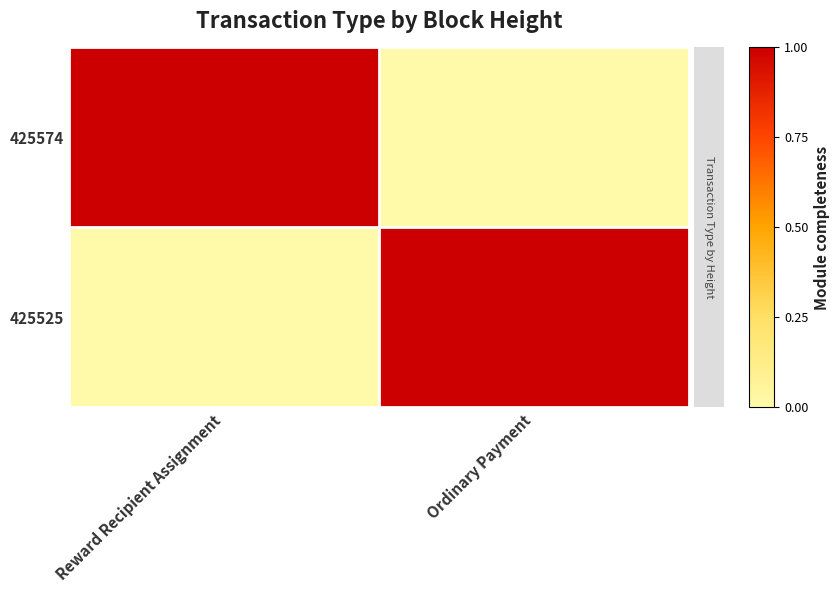

Reading left to right, what are all the values shown in this chart?

425574: Reward Recipient Assignment=1	Ordinary Payment=0
425525: Reward Recipient Assignment=0	Ordinary Payment=1